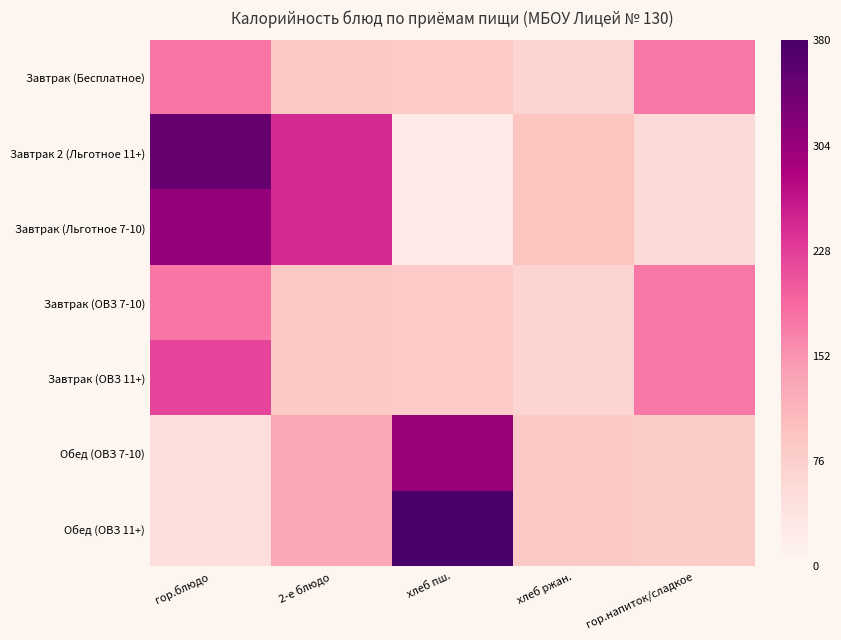

Which category has the highest value across all series?

хлеб пш.